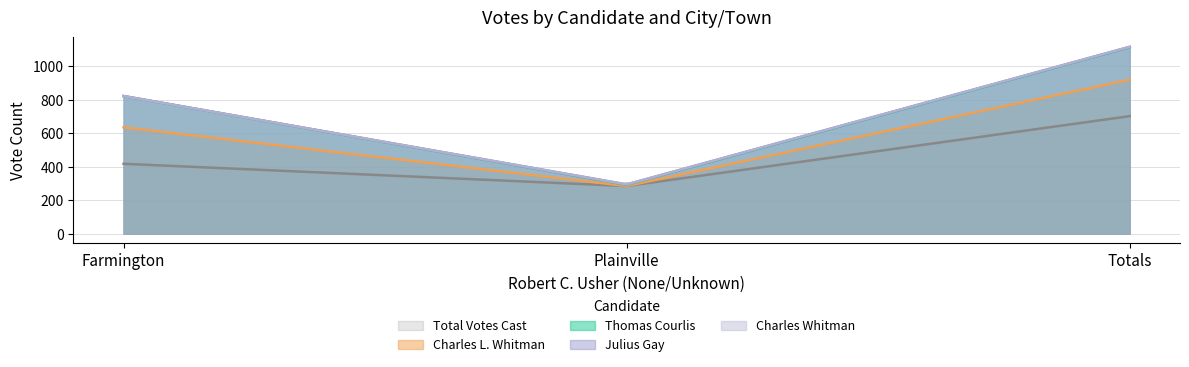

Reading left to right, what are all the values shown in this chart?

Thomas Courlis: 187	7	194
Charles L. Whitman: 218	0	218
Julius Gay: 0	2	2
Charles Whitman: 0	1	1
Total Votes Cast: 418	285	703